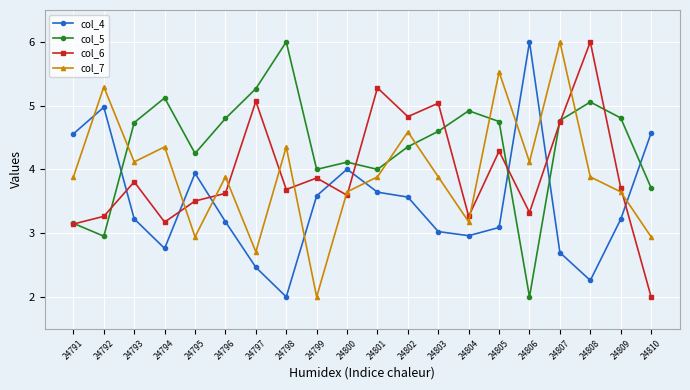

True or false: col_7 and col_6 intersect in this chart.

True